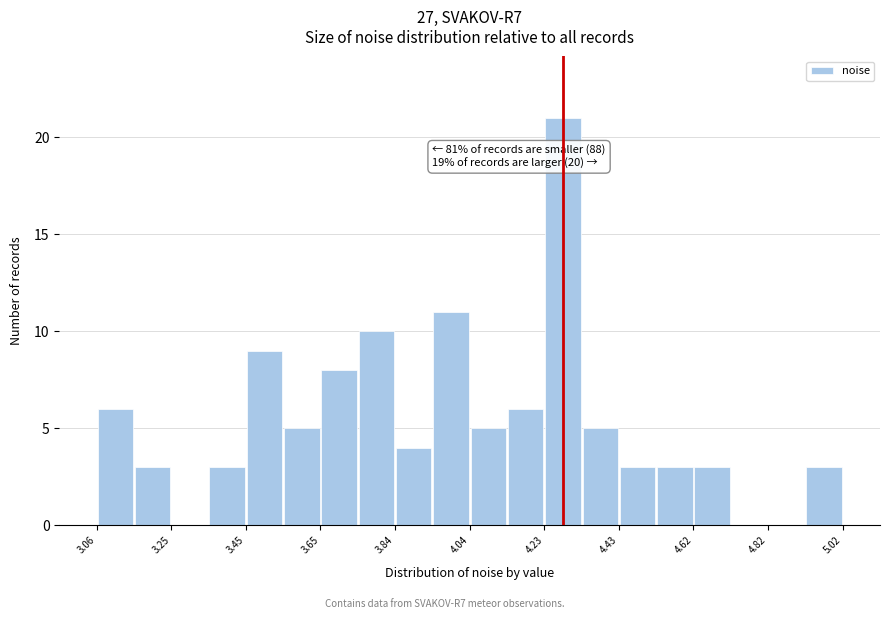

Which range on the x-axis has the tallest bar?

4.24 to 4.34